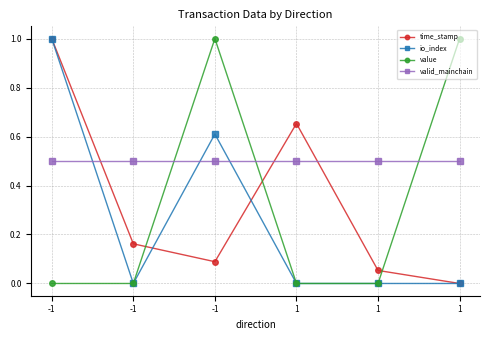

Which series changed the most between -1 and -1?

value